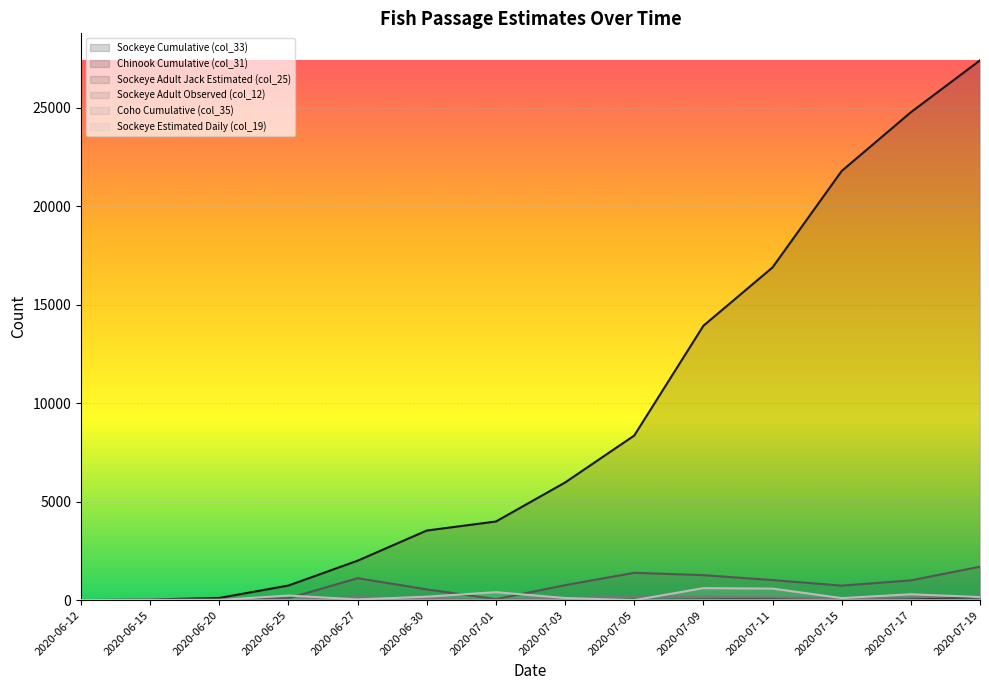

Reading right to left, extract all data points from this chart.

Sockeye Cumulative (col_33): 27396.5	24761.2	21781.5	16888.1	13926.5	8354.8	5972.0	3992.1	3534.1	2003.7	744.0	113.8	32.9	1.7
Chinook Cumulative (col_31): 141.5	99.6	80.2	56.7	29.5	14.8	7.4	0.0	0.0	0.0	0.0	0.0	0.0	0.0
Sockeye Adult Jack Estimated (col_25): 1698.5	1004.3	738.5	1019.1	1270.2	1388.3	760.6	51.7	546.5	1115.1	96.0	36.9	0.0	0.0
Sockeye Adult Observed (col_12): 230.0	136.0	100.0	138.0	172.0	188.0	103.0	7.0	74.0	151.0	13.0	5.0	0.0	0.0
Sockeye Estimated Daily (col_19): 156.8	300.0	105.0	587.5	611.2	0.0	110.0	406.3	177.0	38.3	236.6	11.2	23.8	1.7